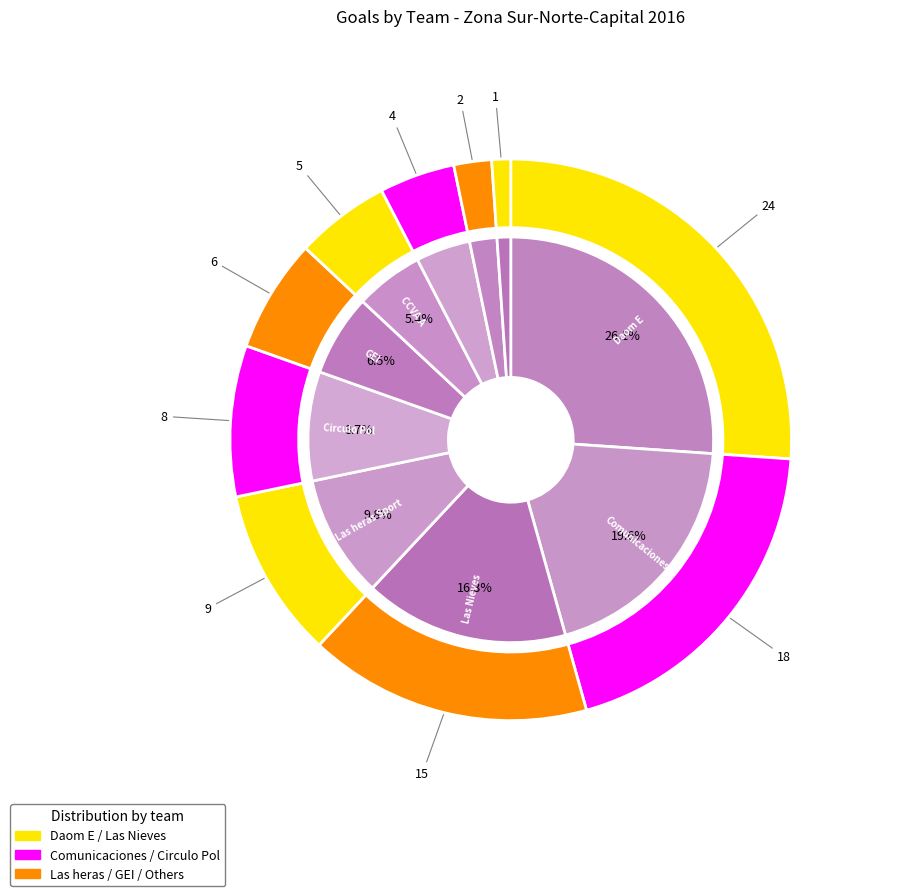

How many segments does this pie chart have?

10